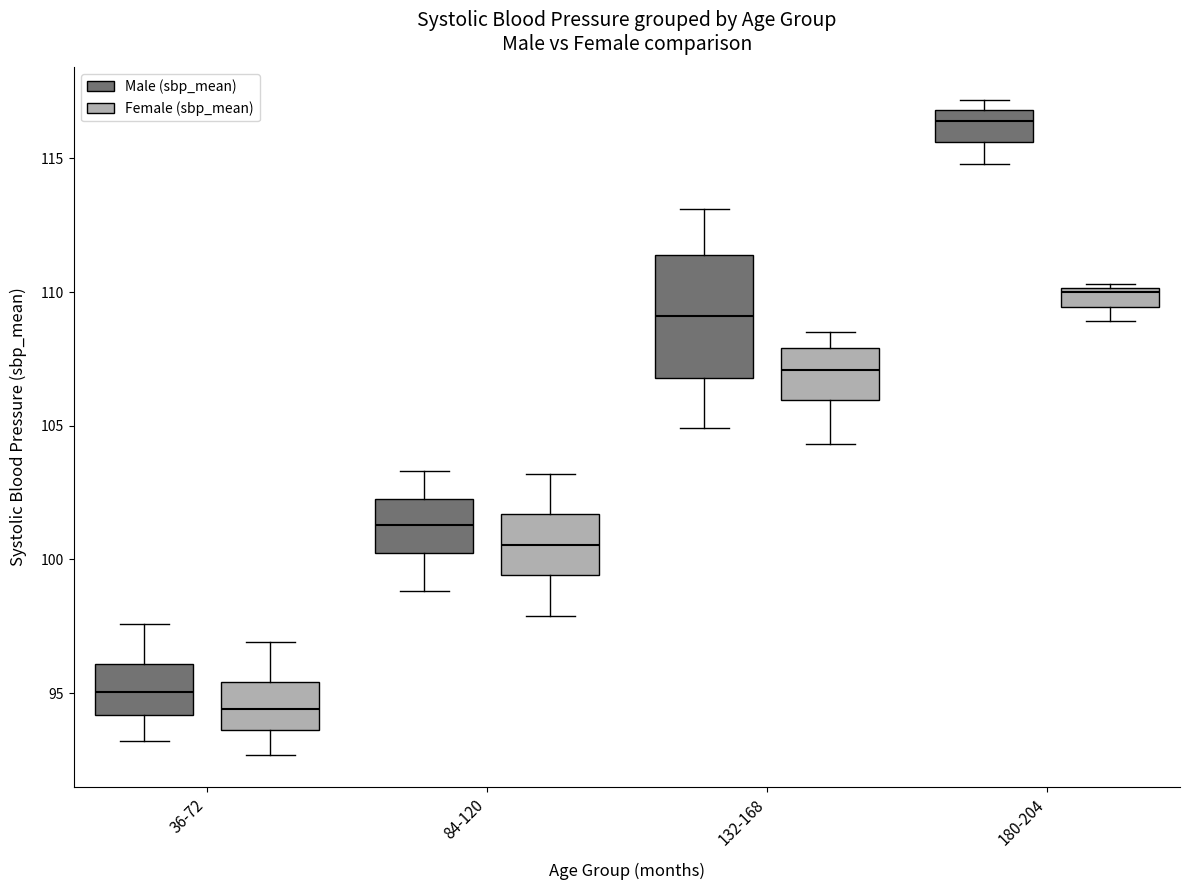

Which box has the lowest median line?

36-72 (Female (sbp_mean))